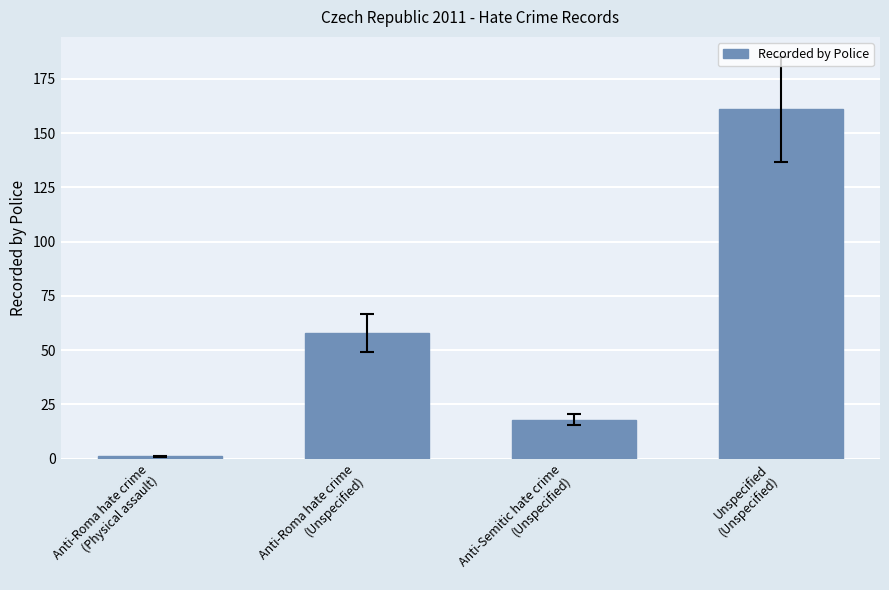

Which has a higher value, Anti-Roma hate crime
(Physical assault) or Anti-Semitic hate crime
(Unspecified)?

Anti-Semitic hate crime
(Unspecified)